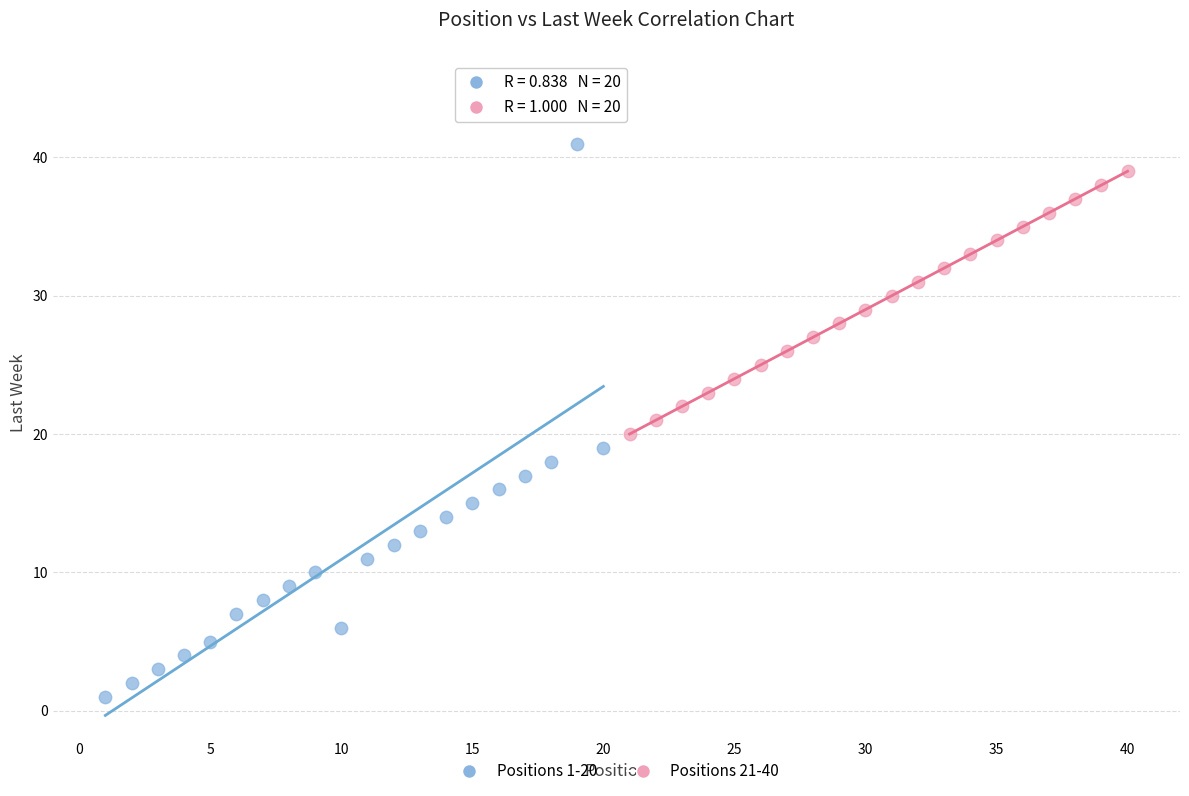

Which series contains the highest Y value?

Positions 1-20